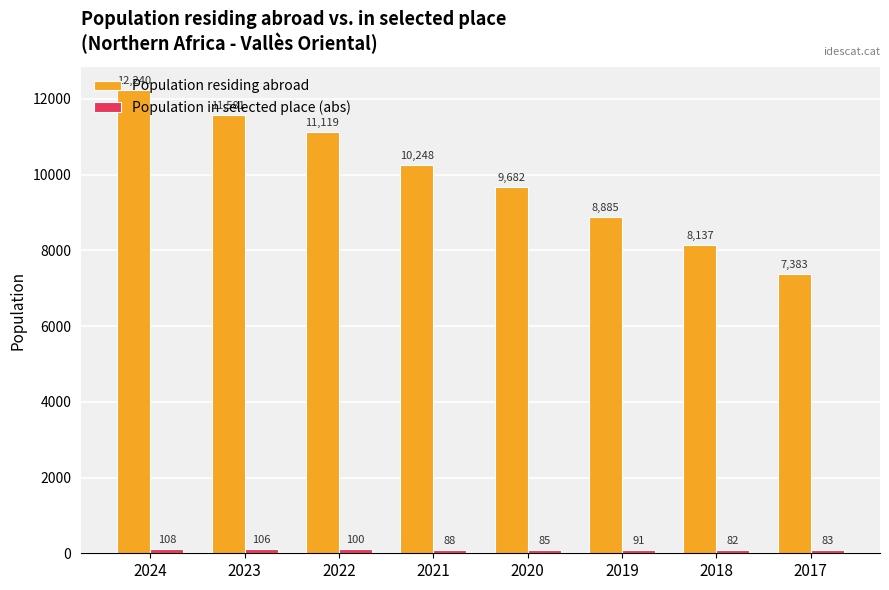

What is the total value across all series at 2020?

9767